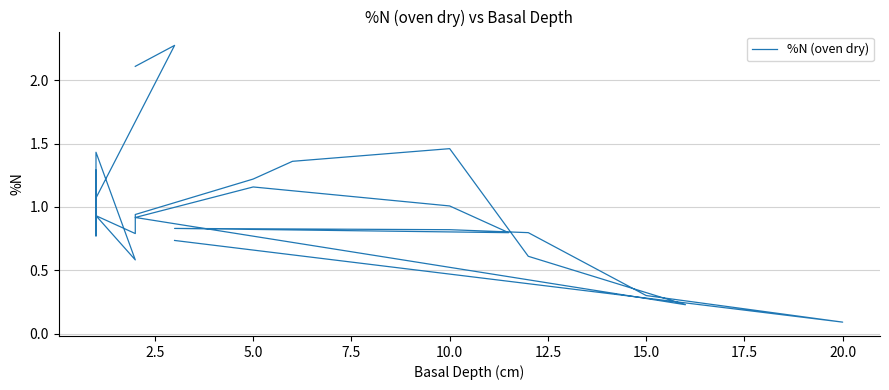

How many interior local valleys (lower than both neighbors) does the data have?

7